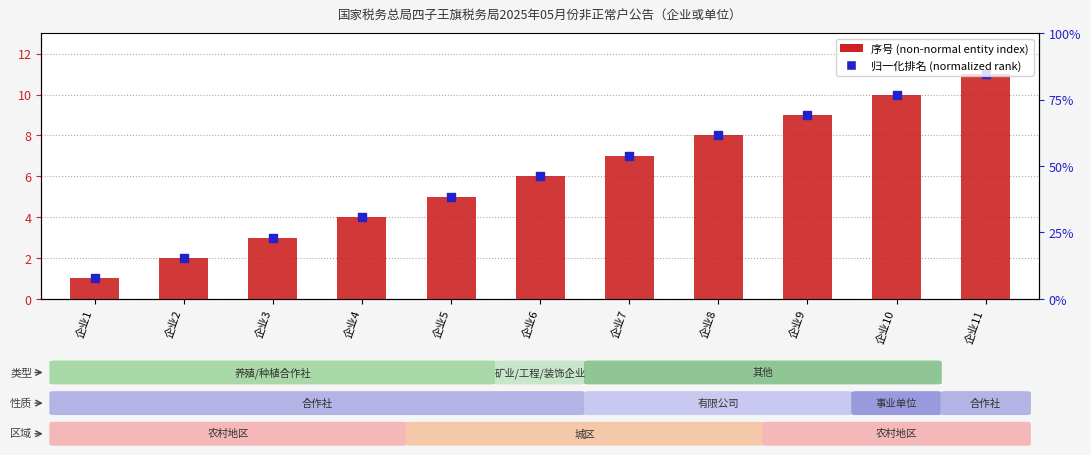

At which category is the sum across all series the highest?

企业11